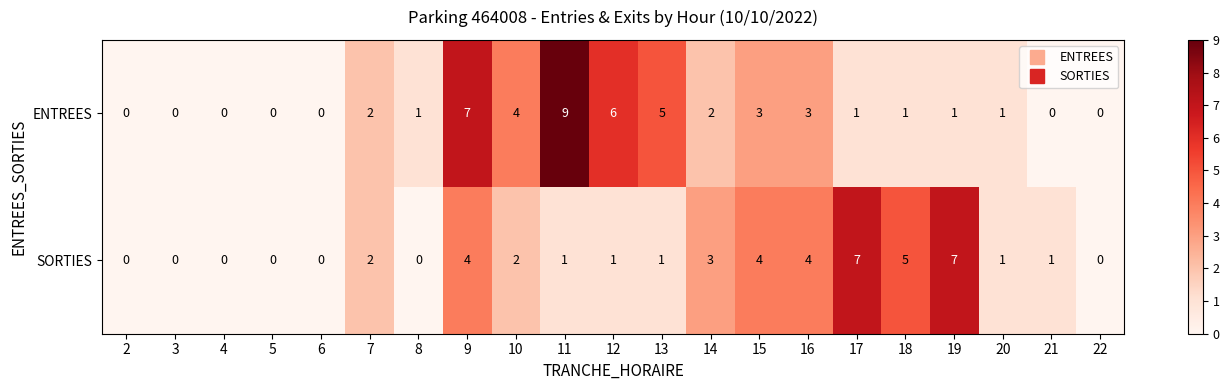

At which category is the sum across all series the highest?

9